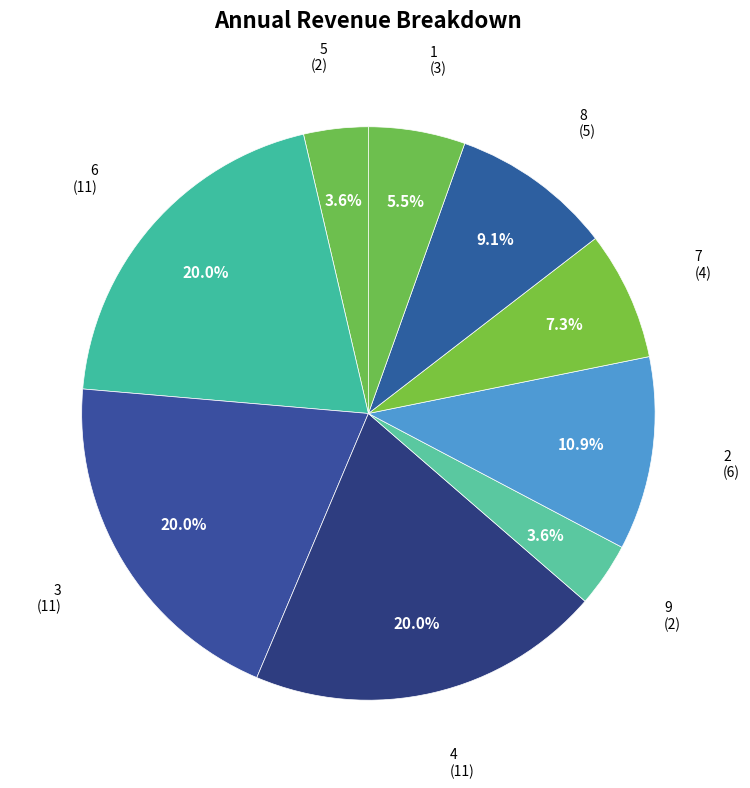

Approximately how many times larger is the value at 7 compared to 4?

0.4